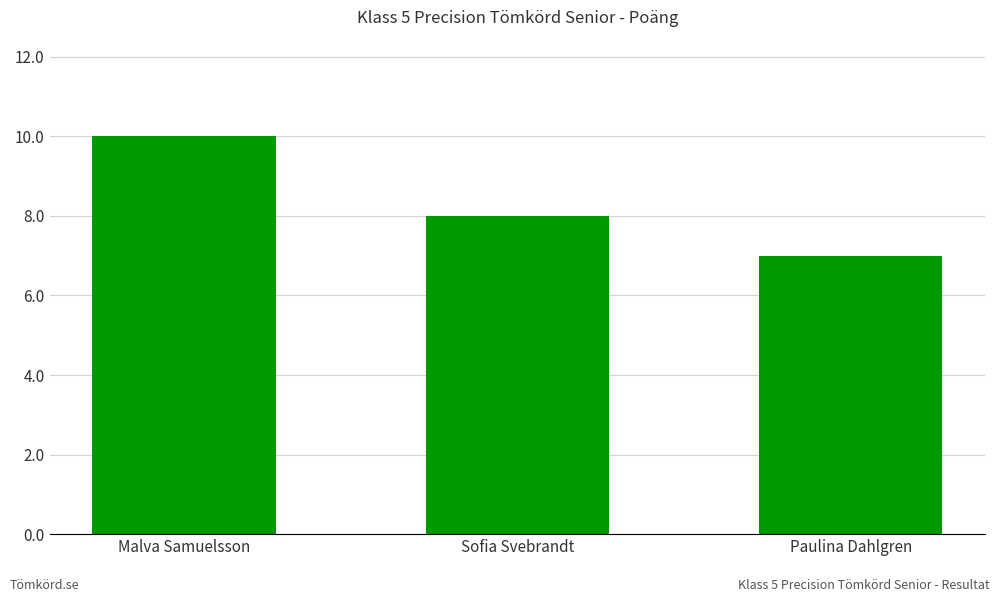

How many data points does each series have?

3